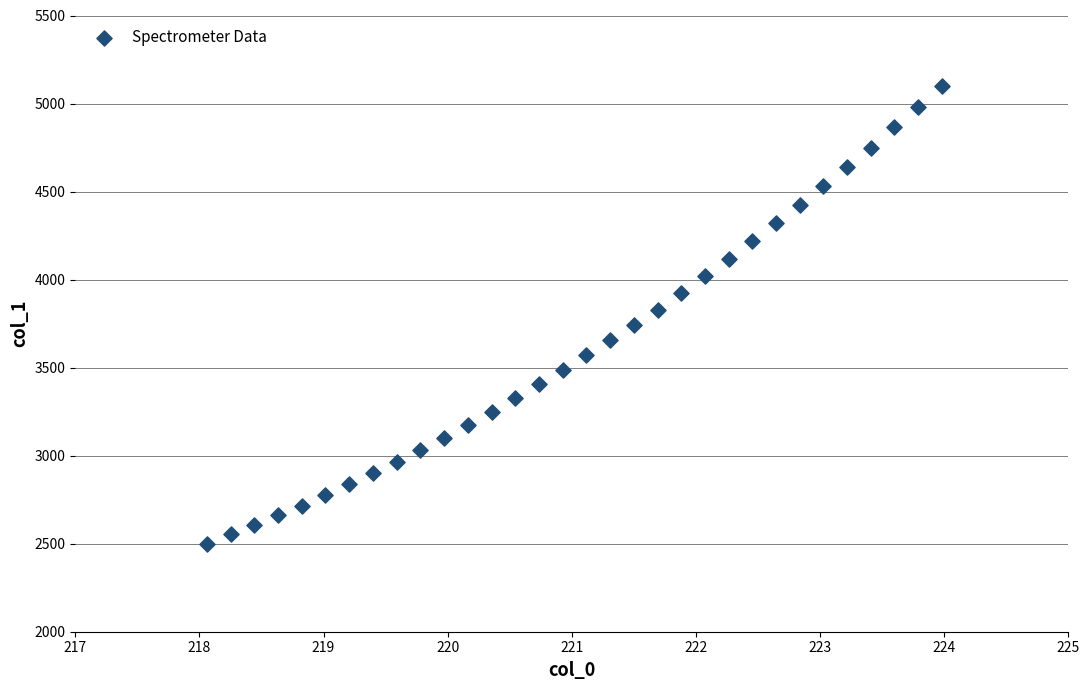

What is the range of Y values (max minus min)?

2598.2